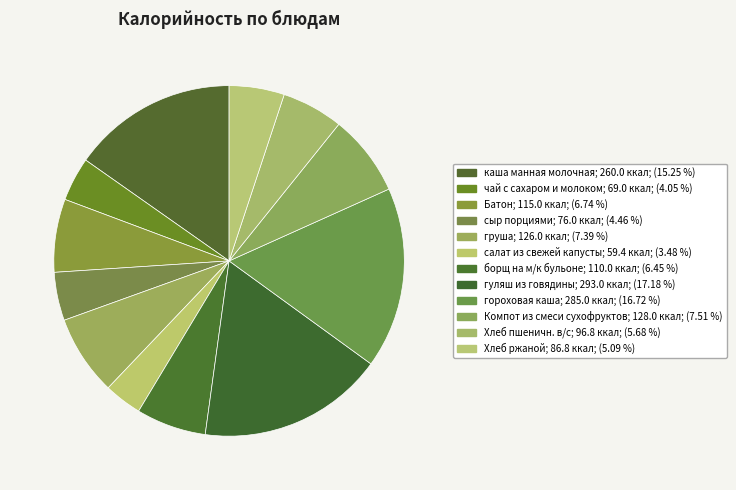

Which category has the smallest portion of the pie?

салат из свежей капусты